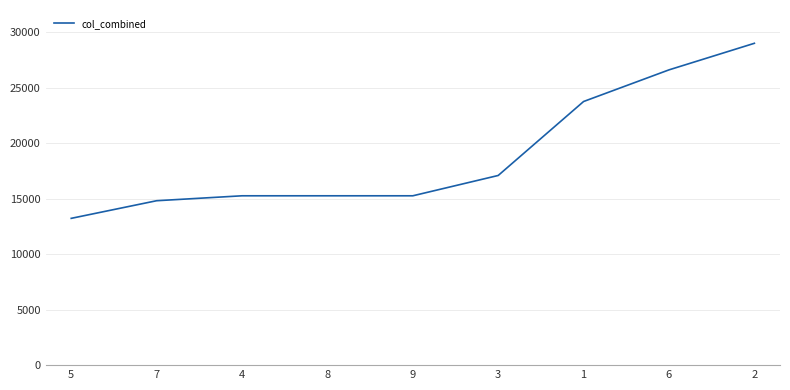

What is the greatest value displayed?

29000.0